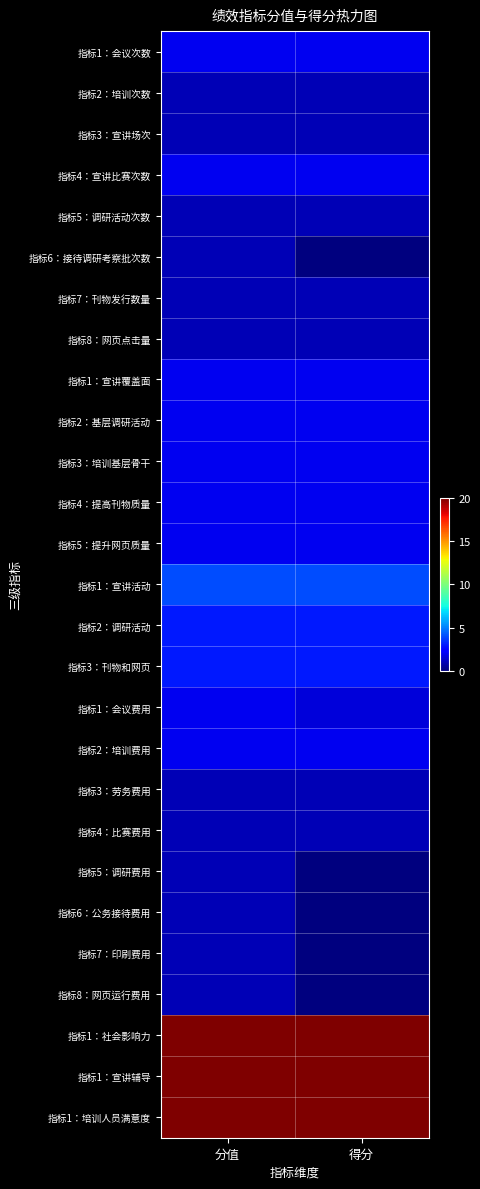

Which has a higher value, 分值 or 得分?

分值